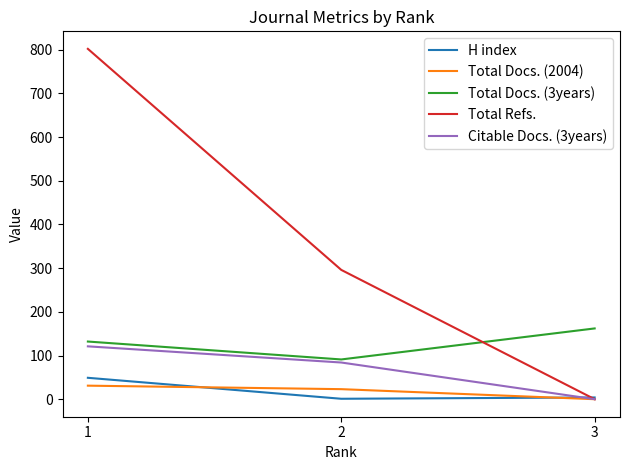

At which category is the sum across all series the highest?

1